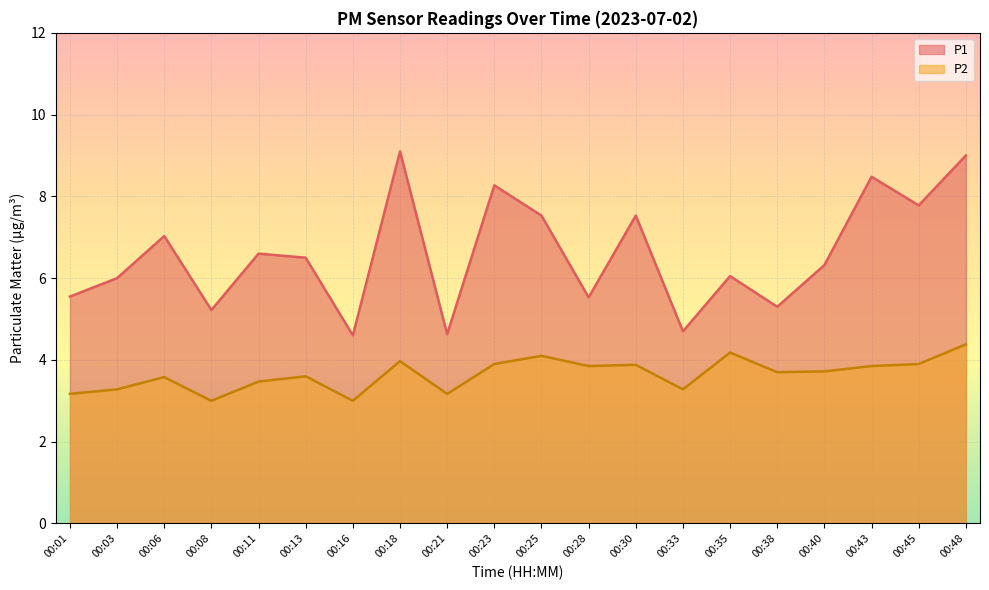

Where is P2 nearest to the value 3?

00:08